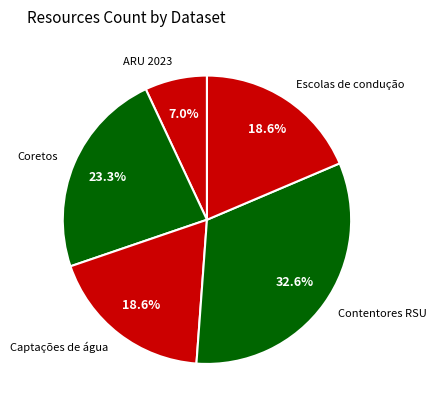

Which category has the smallest portion of the pie?

ARU 2023